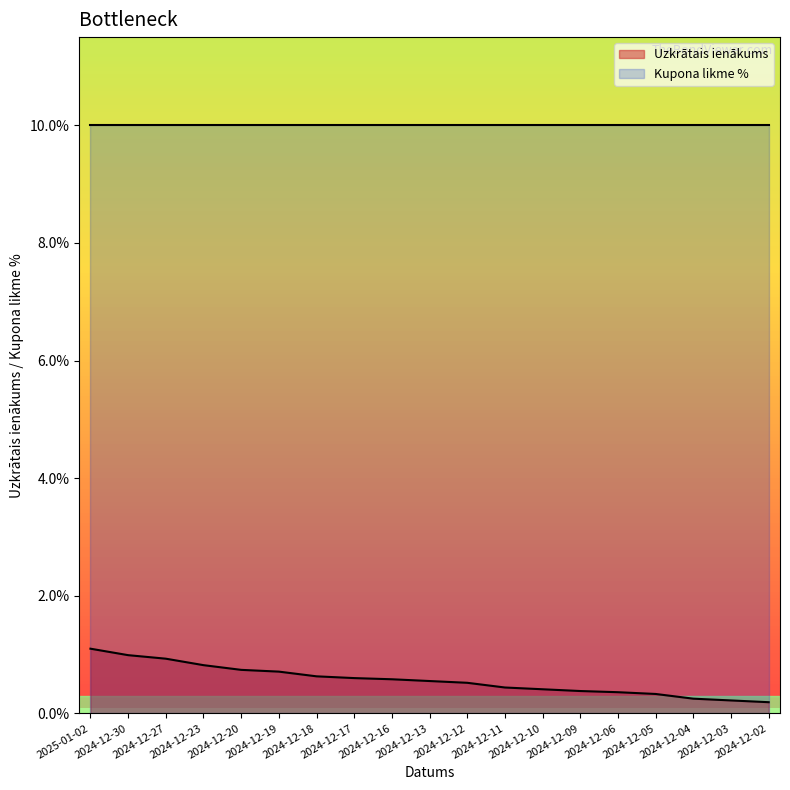

Does the chart display data point markers on the line(s)?

No